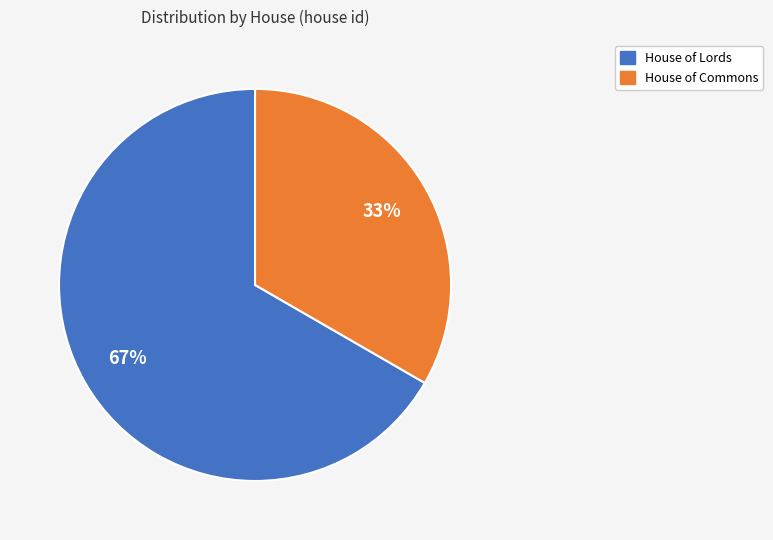

What is the ratio of the value at House of Lords to the value at House of Commons?

2.0